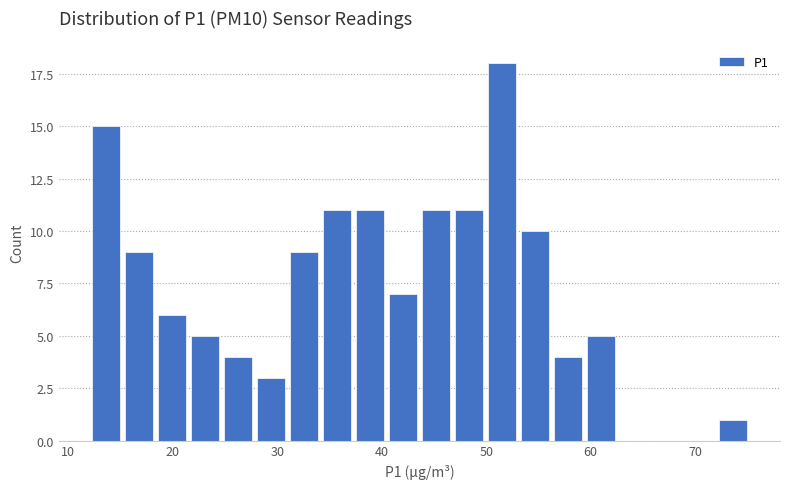

Read against the x-axis, roughly where is the centre of the tallest bar?

52